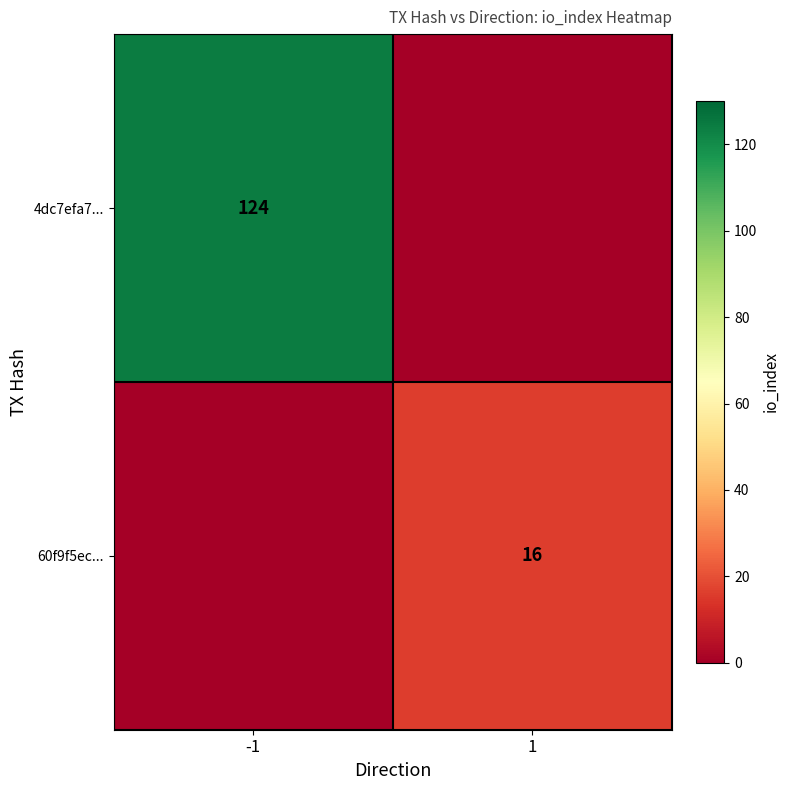

What is the maximum value shown in the chart?

124